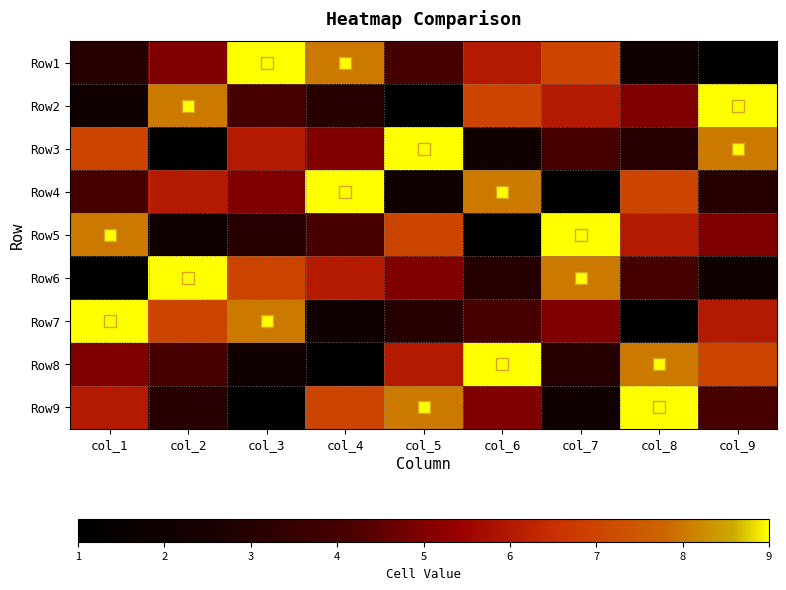

At how many categories does at least one series exceed 3?

9